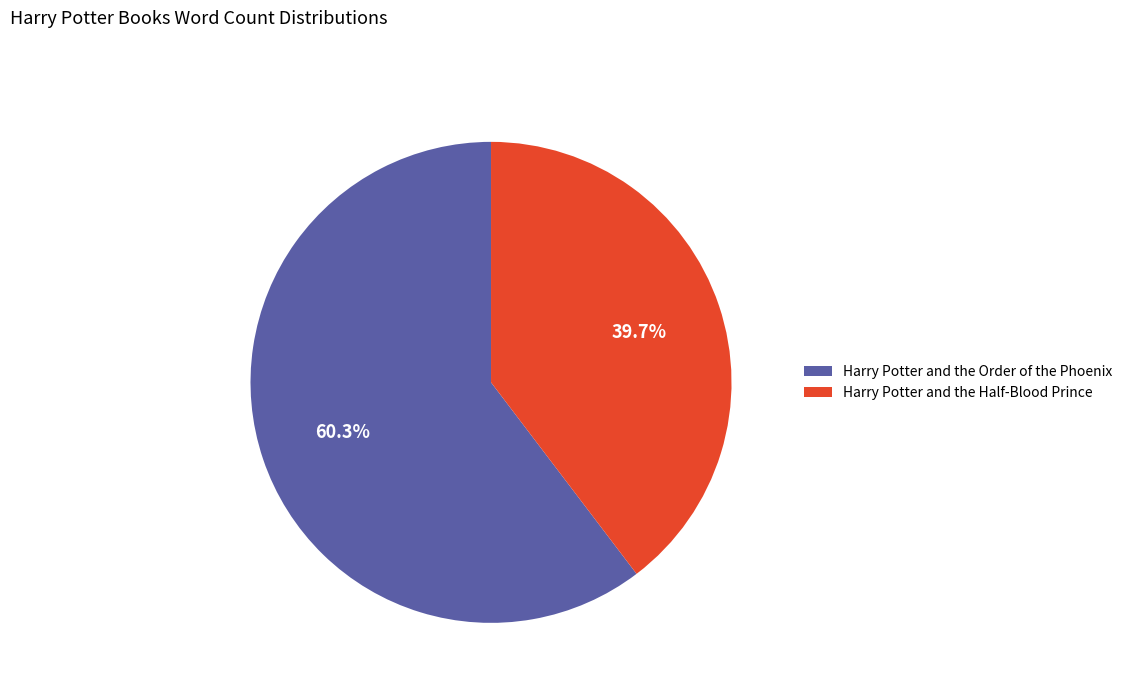

What is the largest slice in the pie chart?

Harry Potter and the Order of the Phoenix